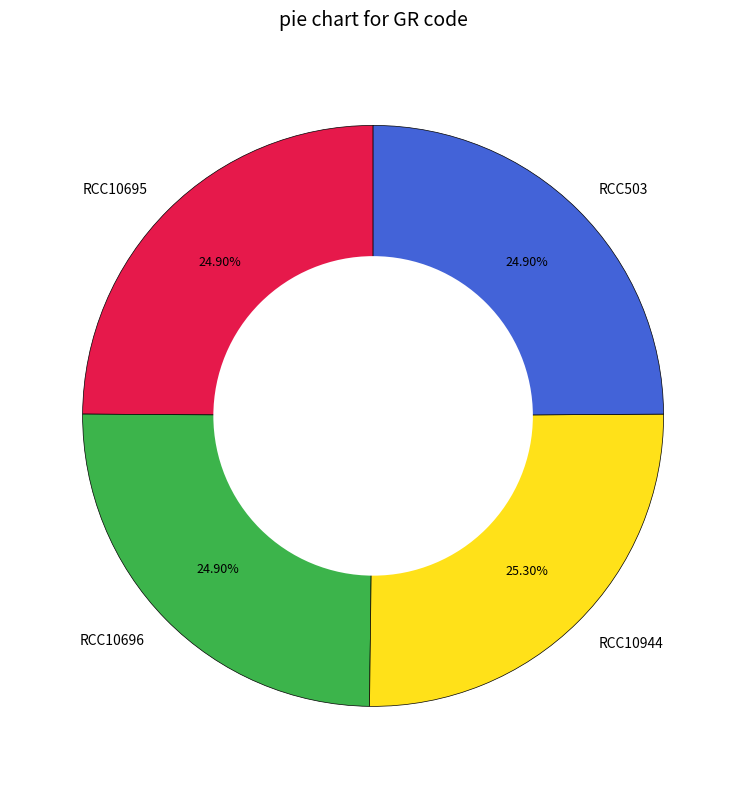

Approximately how many times larger is the value at RCC10696 compared to RCC10695?

1.0